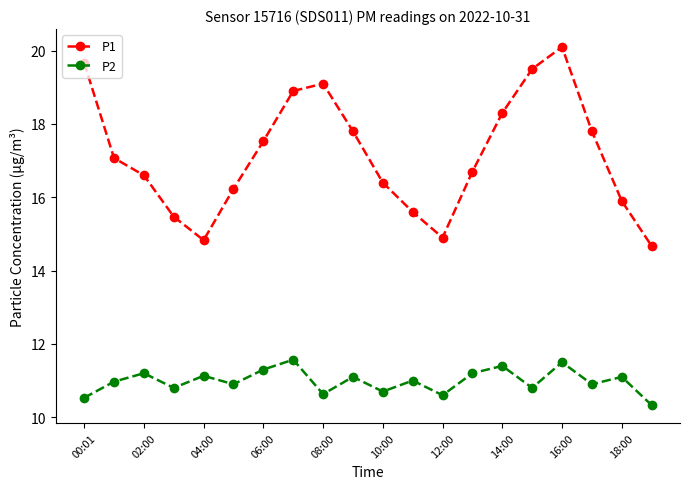

How many categories are shown in the chart?

20